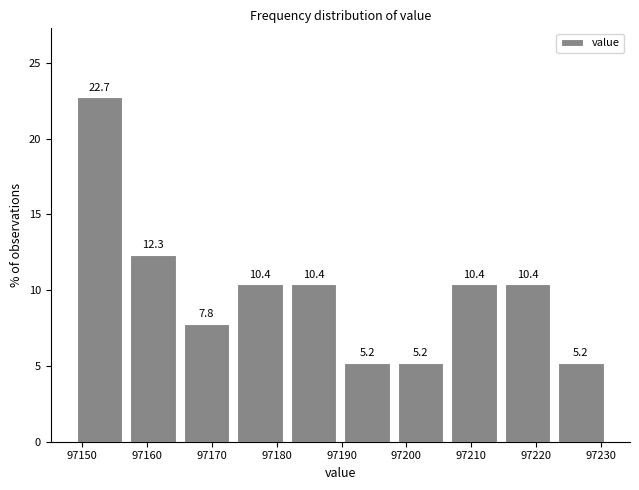

Reading left to right, list every bar in this chart as the range it spans on the x-axis followed by its height. The bar edges are not printed on the chart, so give them approximately, as read against the axis.

97149 to 97157: 22.7
97157 to 97165: 12.3
97165 to 97173: 7.8
97173 to 97182: 10.4
97182 to 97190: 10.4
97190 to 97198: 5.2
97198 to 97206: 5.2
97206 to 97215: 10.4
97215 to 97223: 10.4
97223 to 97231: 5.2